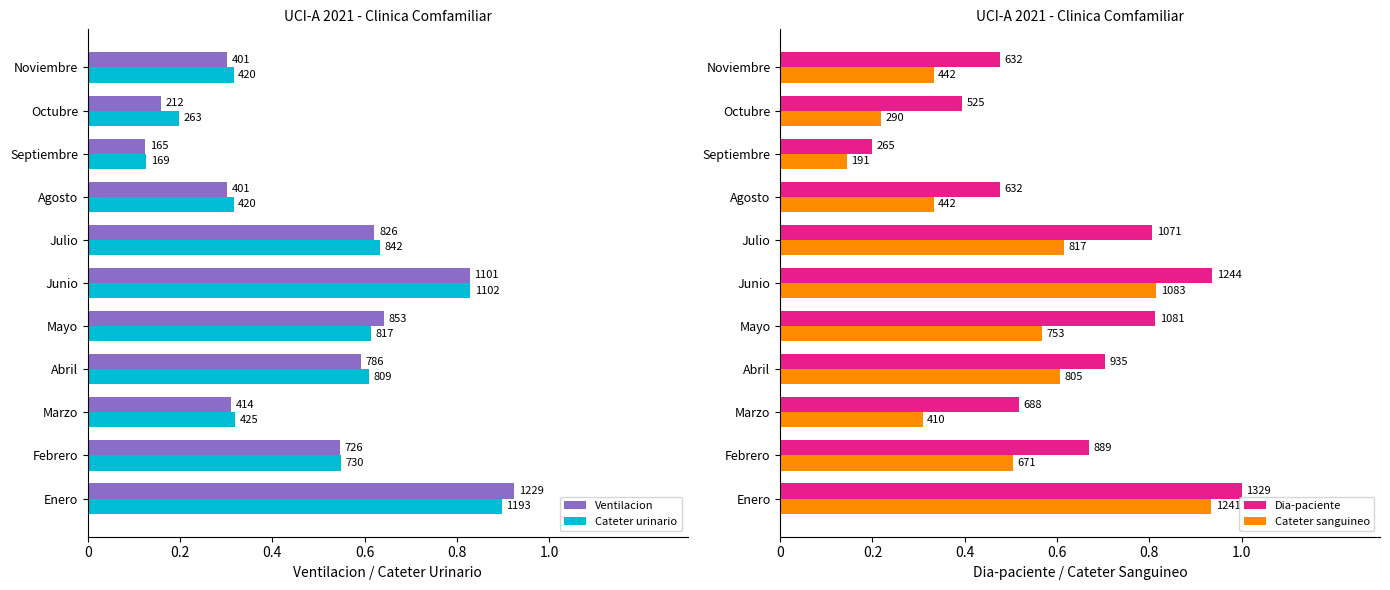

Which series has the widest spread of values?

Ventilacion